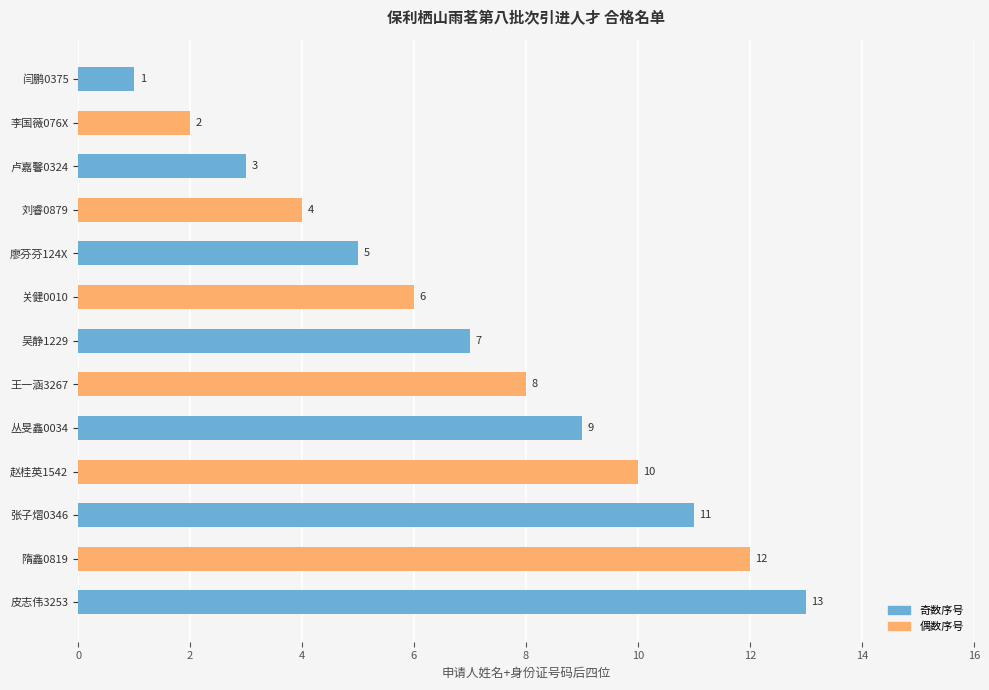

Count the number of categories in the chart.

13